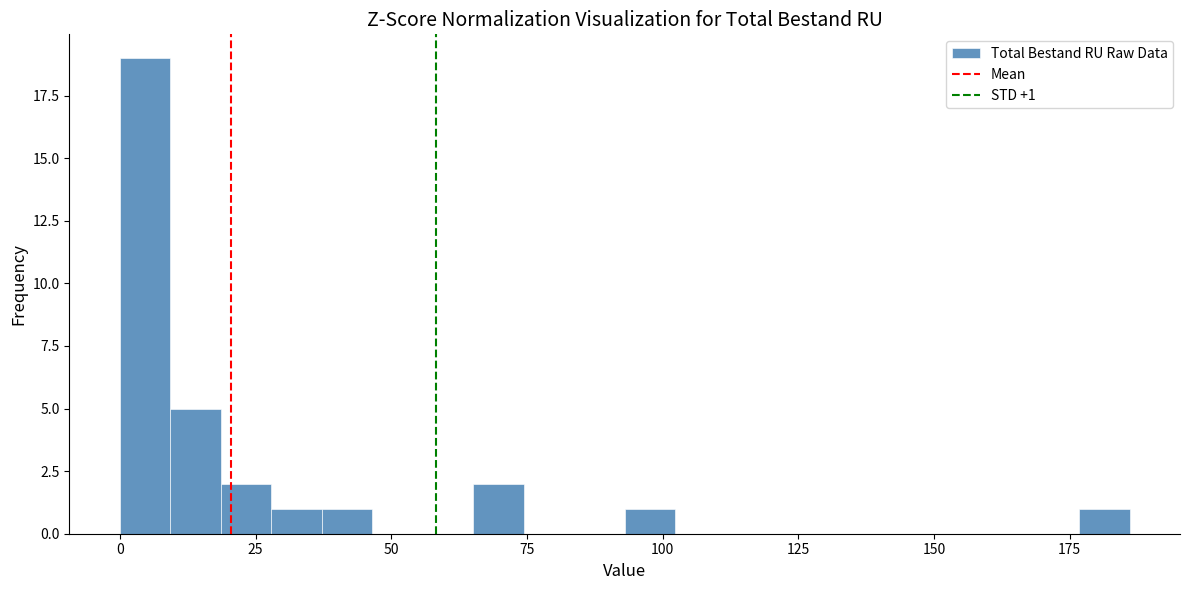

Read against the x-axis, roughly where is the centre of the tallest bar?

5